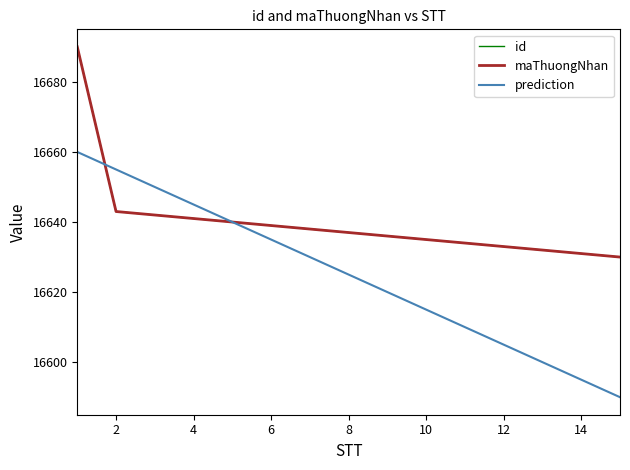

Does the chart display data point markers on the line(s)?

No